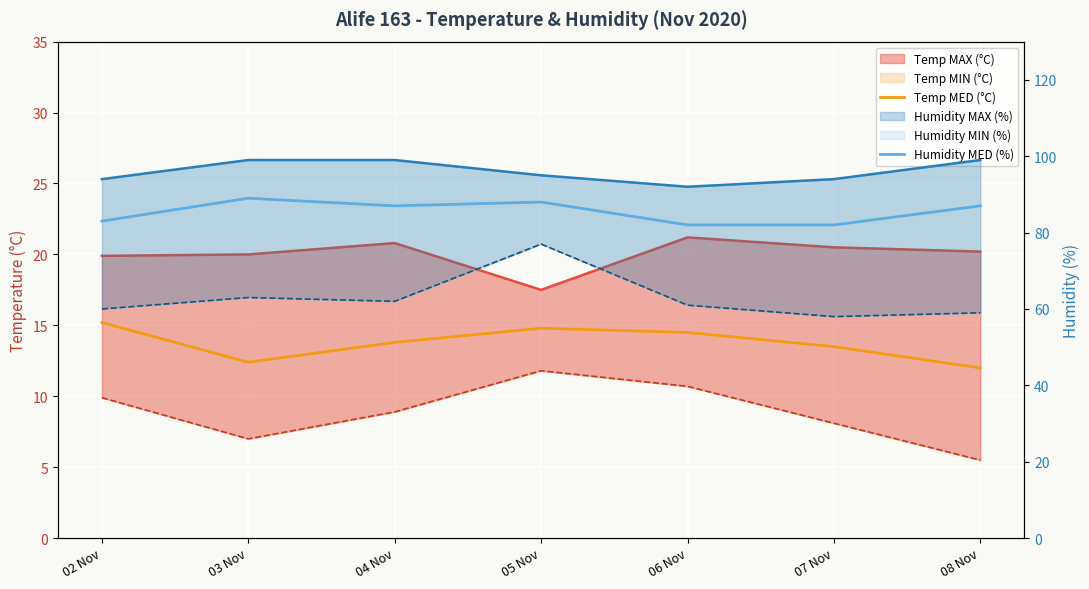

Between 04 Nov and 07 Nov, which series saw the biggest shift?

Humidity MED (%)